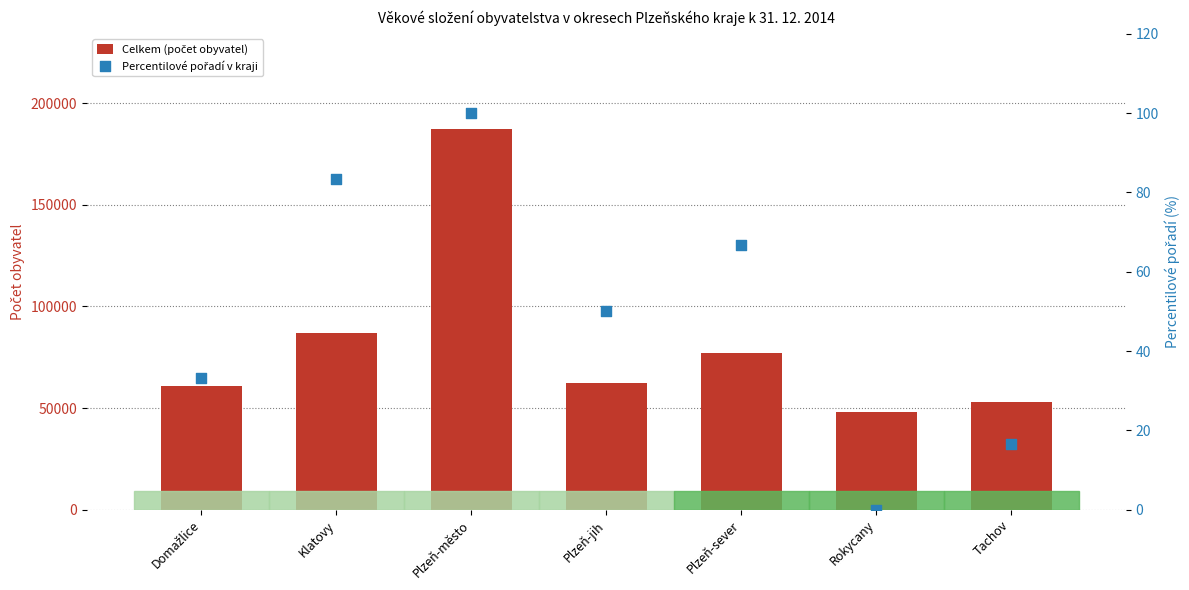

At which category is the sum across all series the highest?

Plzeň-město